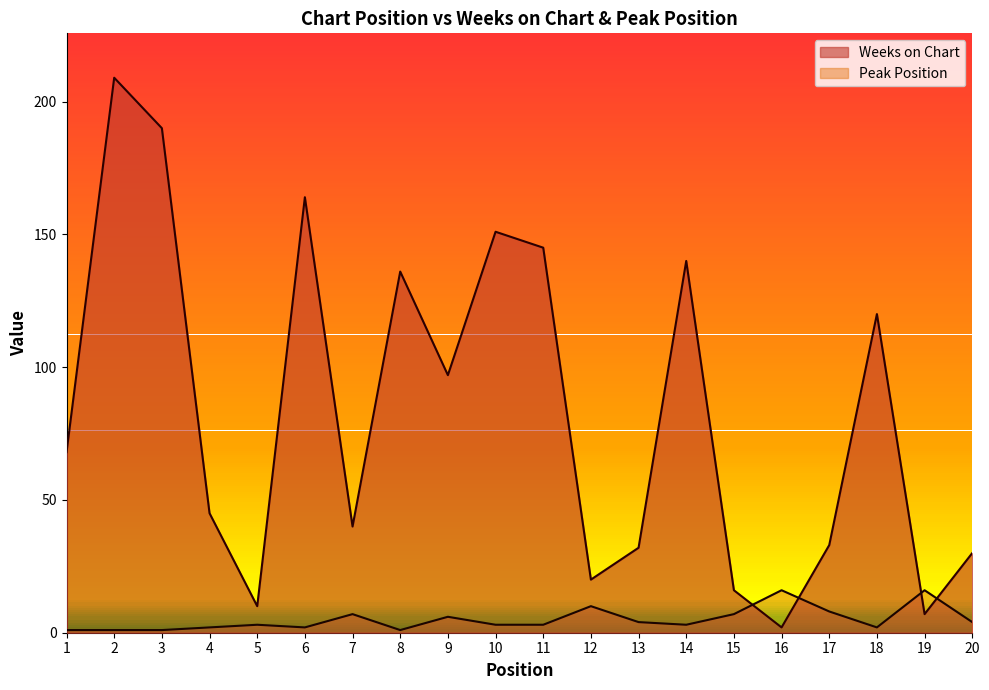

At which label does Peak Position first exceed 3?

7